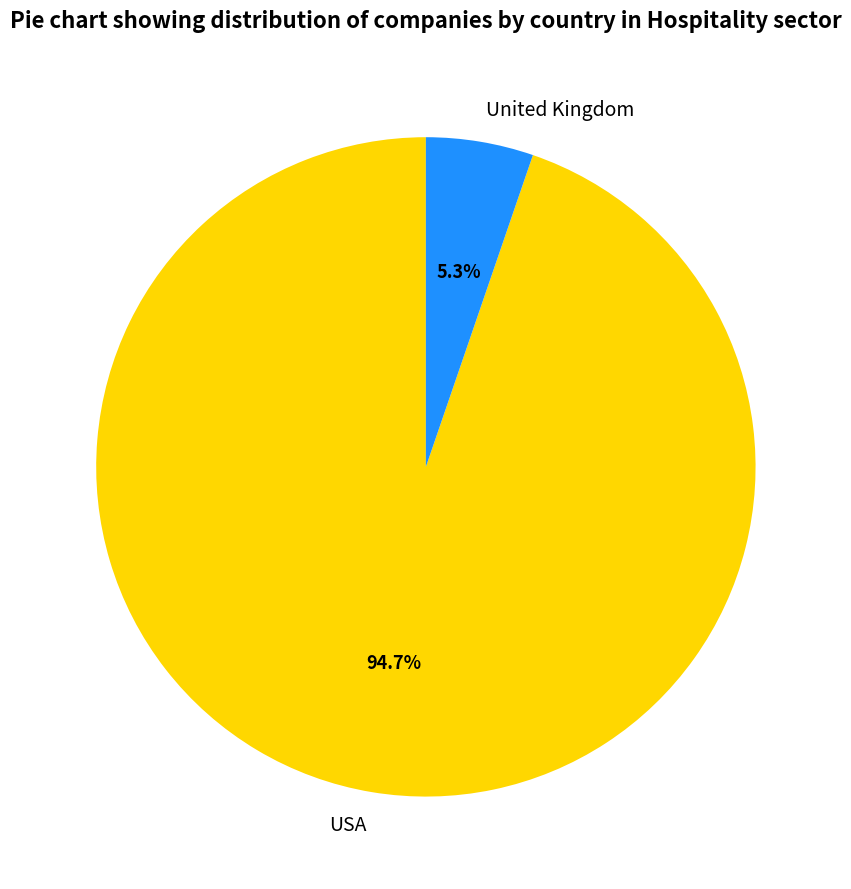

True or false: USA accounts for 95% of the total.

True